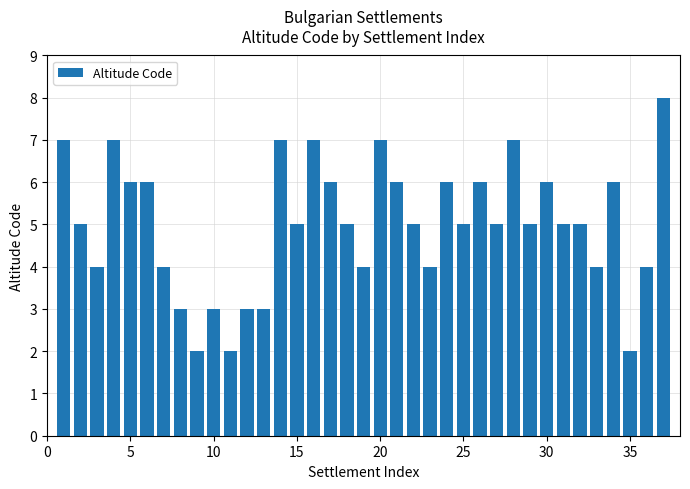

How many distinct data groups are displayed?

1